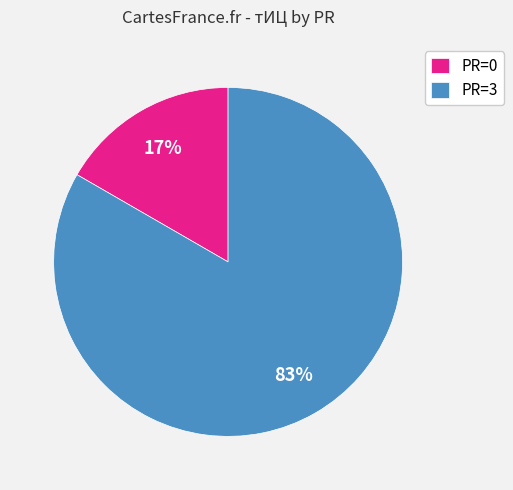

To the nearest percent, what is the average slice percentage?

50%